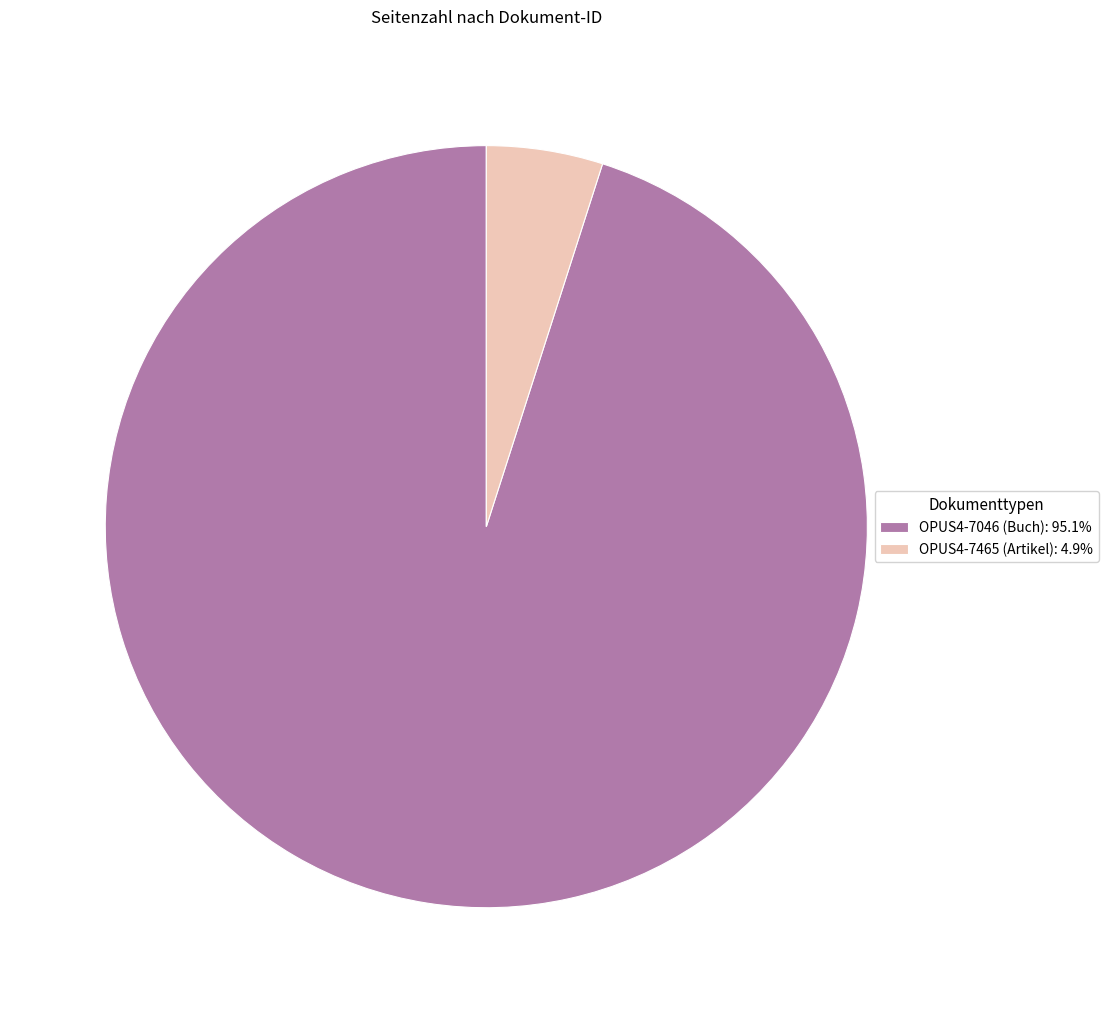

Does OPUS4-7465 (Artikel) account for over 50% of the chart?

No